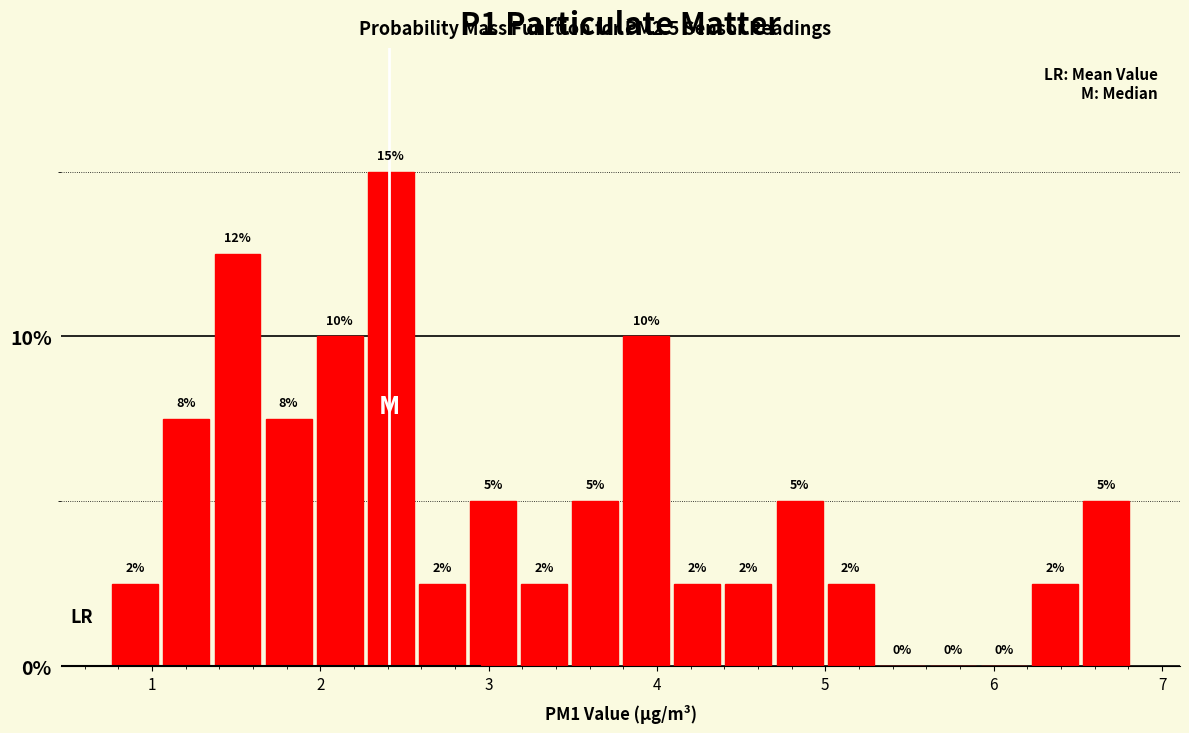

Read against the x-axis, roughly where is the centre of the tallest bar?

2.4